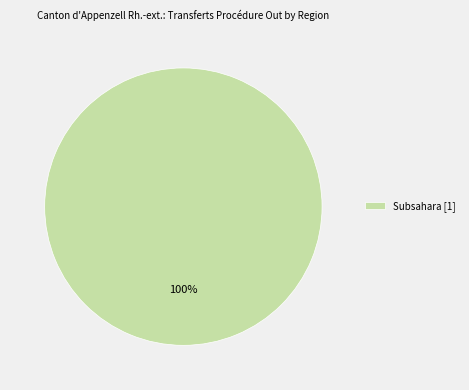

Does Subsahara [1] represent more than half of the total?

Yes